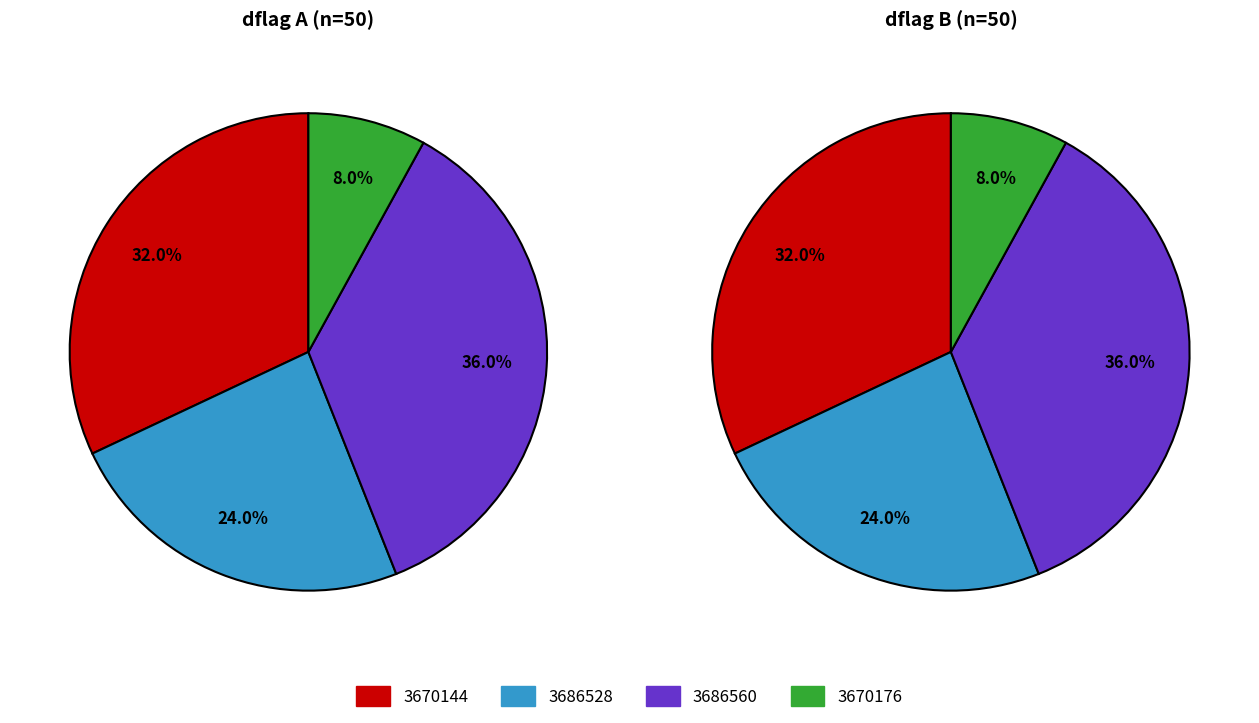

True or false: 3686560 accounts for 27% of the total.

False